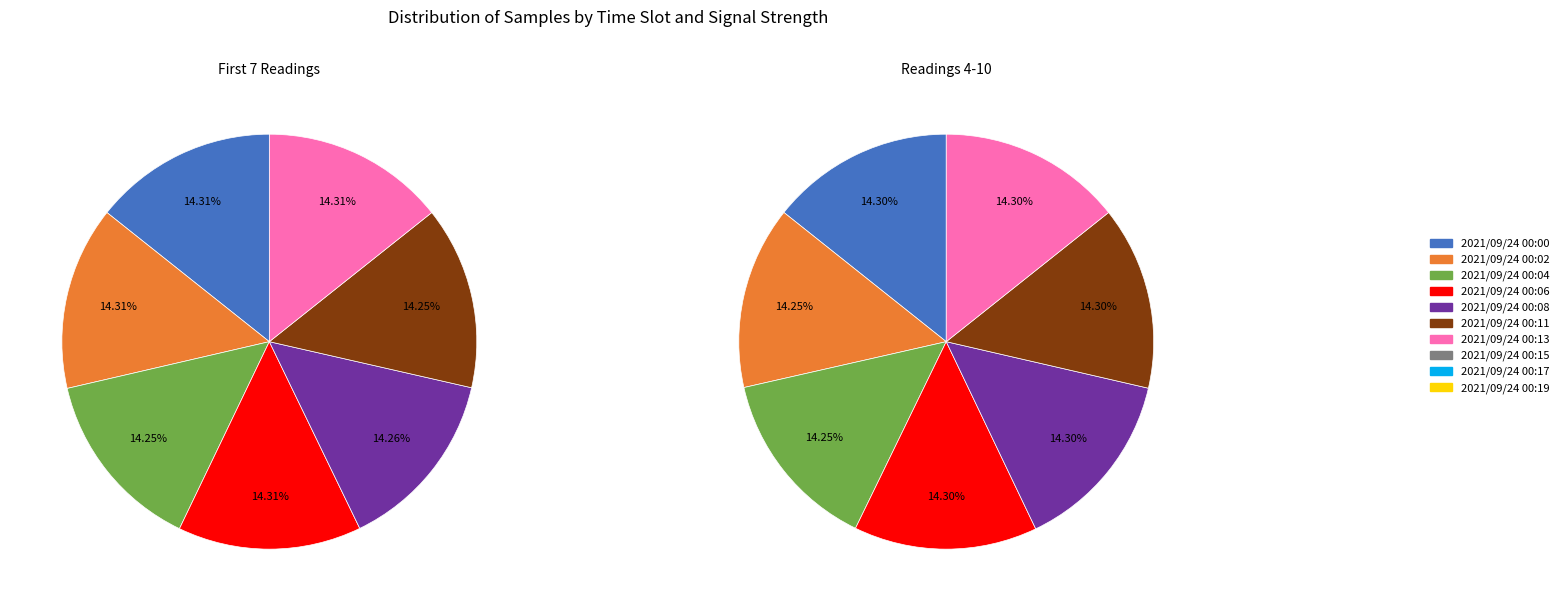

Count the number of slices in the pie.

10